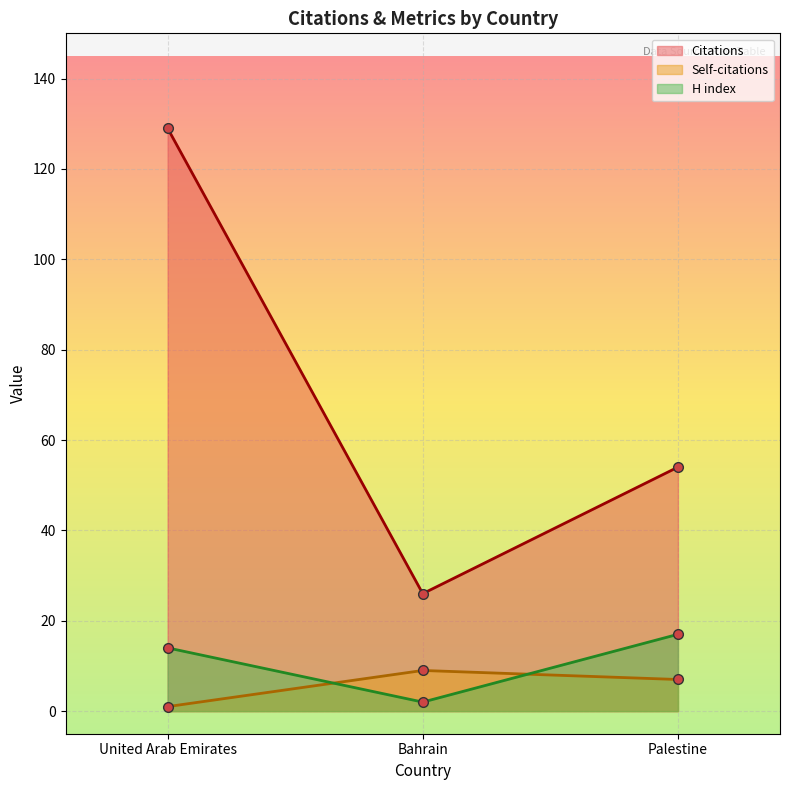

Read the H index value at United Arab Emirates, to the nearest 5.

15